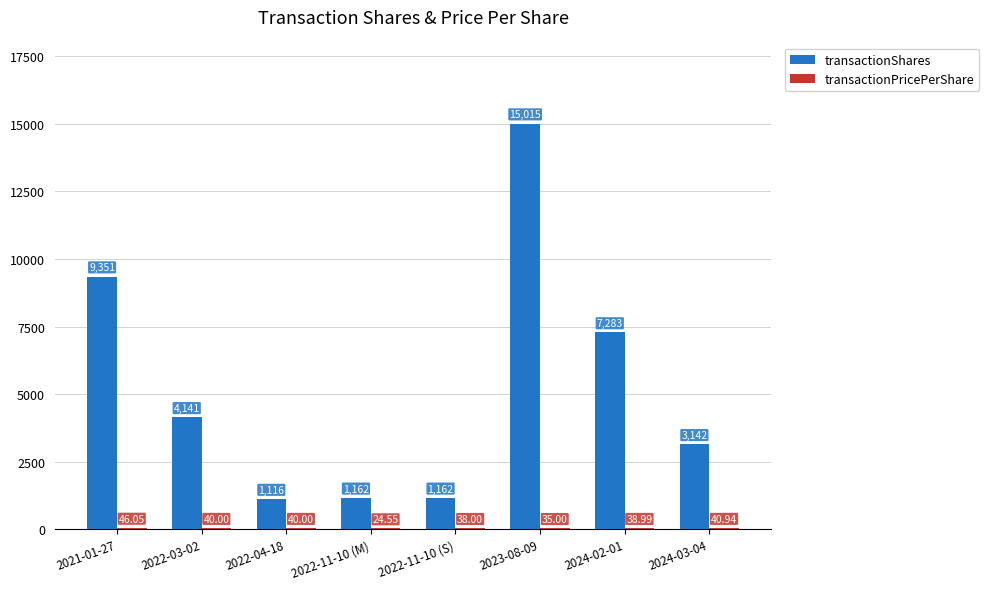

Between 2022-04-18 and 2024-02-01, which series saw the biggest shift?

transactionShares